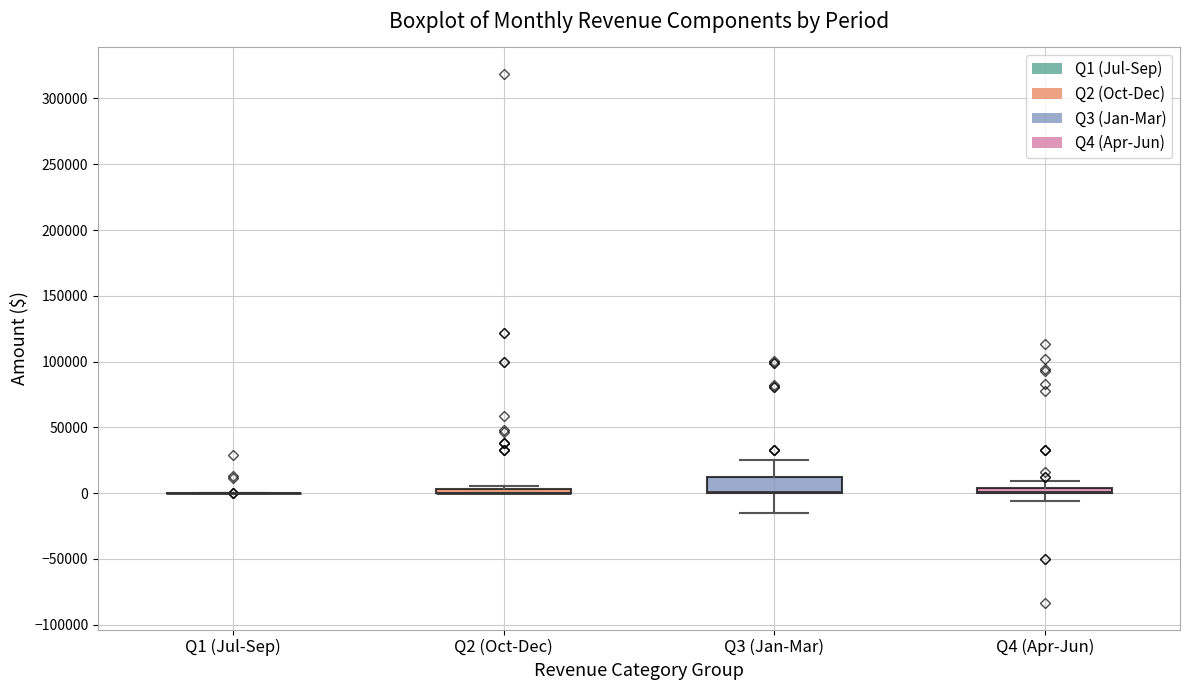

Comparing the boxes themselves (not the whiskers), which one is the tallest?

Q3 (Jan-Mar)